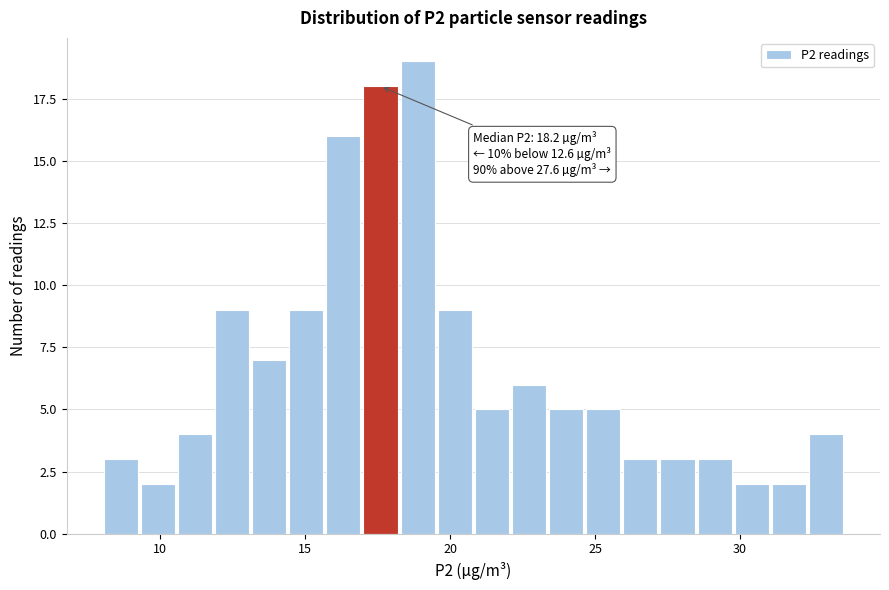

Read against the x-axis, roughly where is the centre of the tallest bar?

19.0